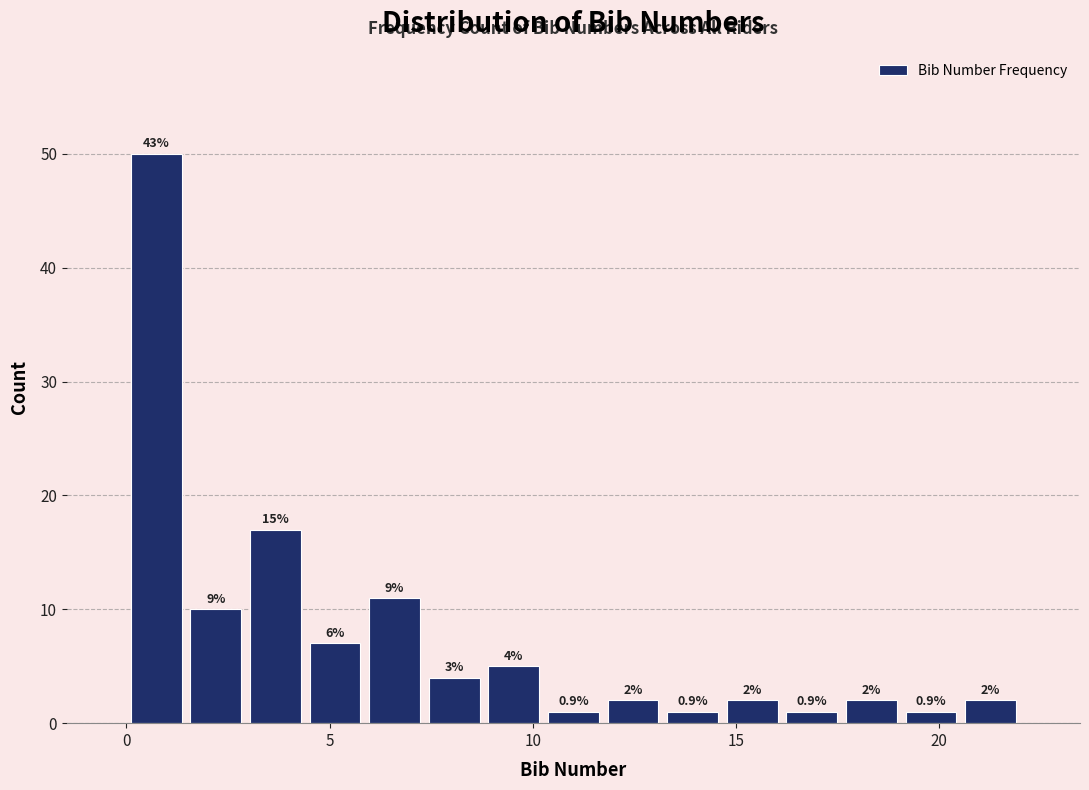

Around what value on the x-axis is the tallest bar? Give the approximate position of its centre, as read against the axis.

0.5